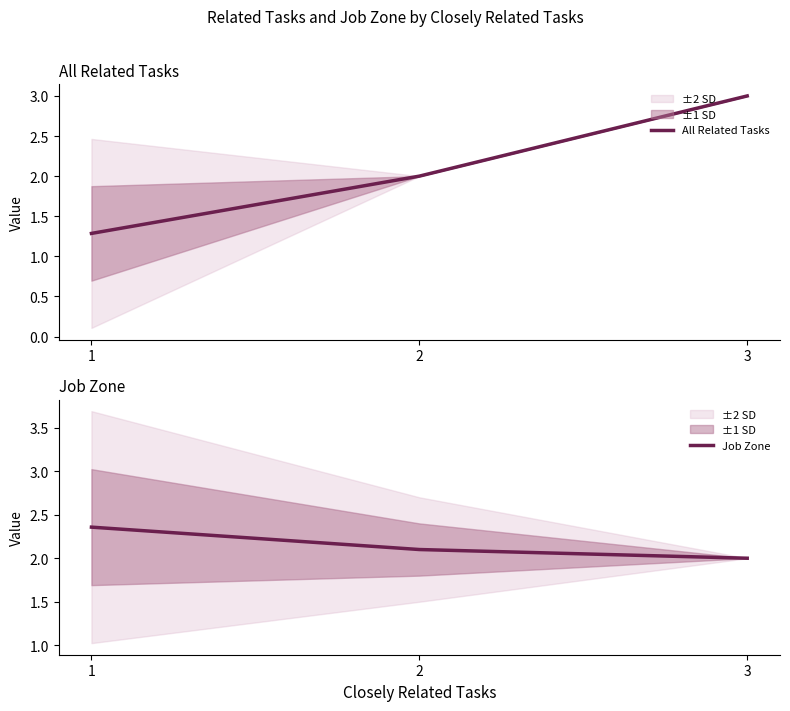

At which label is Job Zone closest to 2?

3